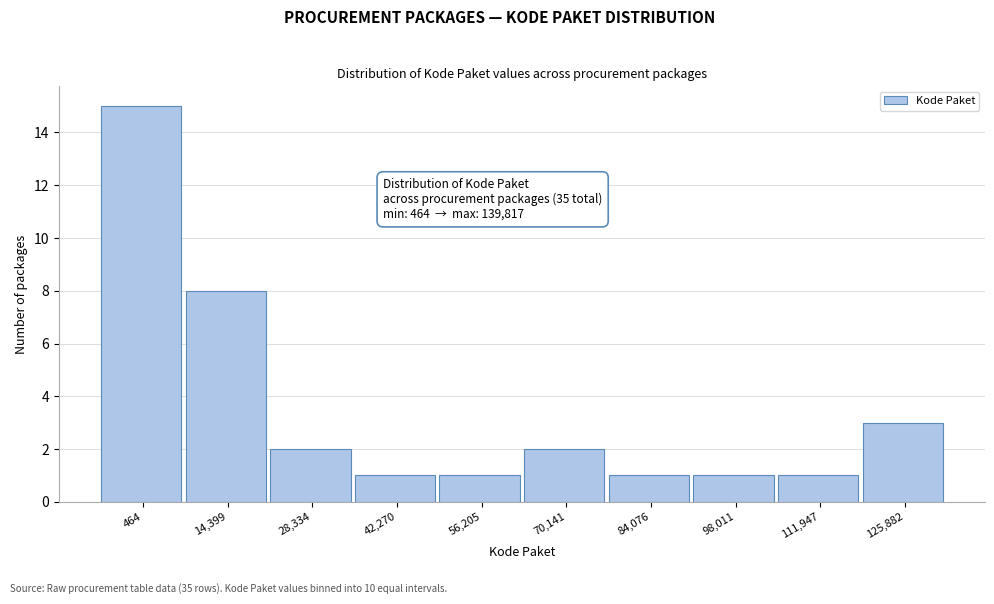

Reading left to right, extract all data points from this chart.

464=15	14,399=8	28,334=2	42,270=1	56,205=1	70,141=2	84,076=1	98,011=1	111,947=1	125,882=3